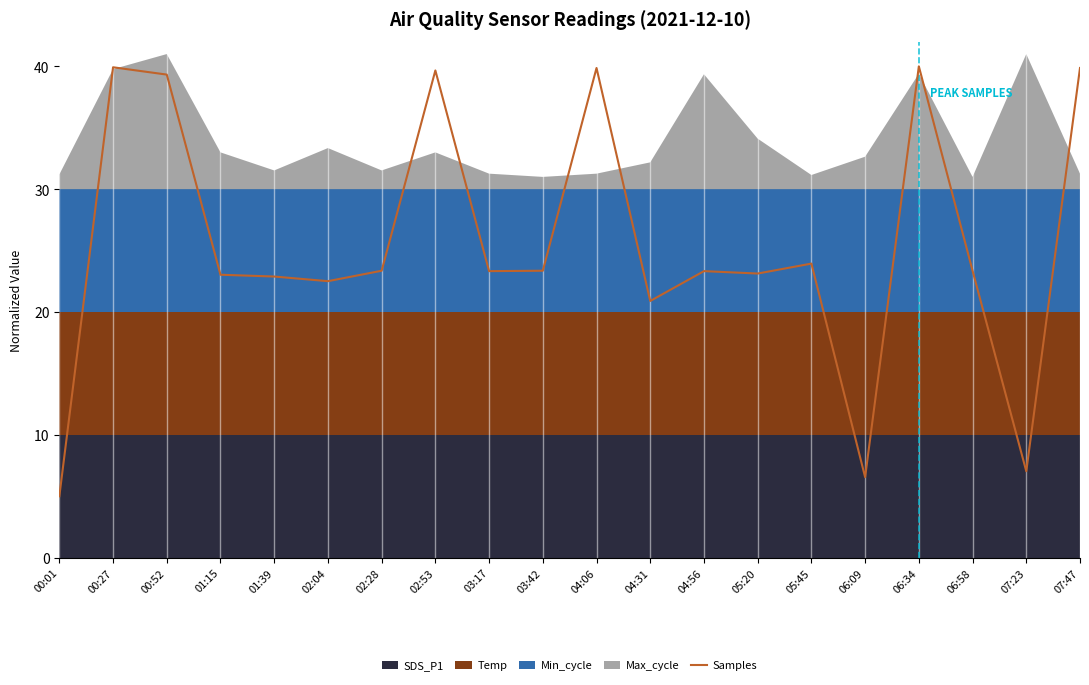

How many interior local valleys (lower than both neighbors) does the data have?

6